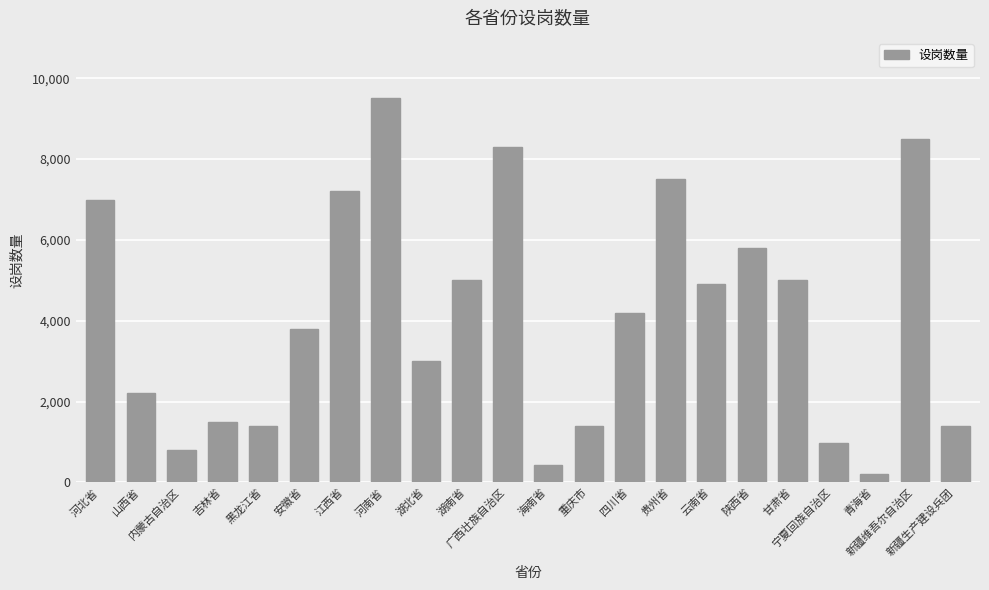

What is the value of the 3rd bar from the left?

800